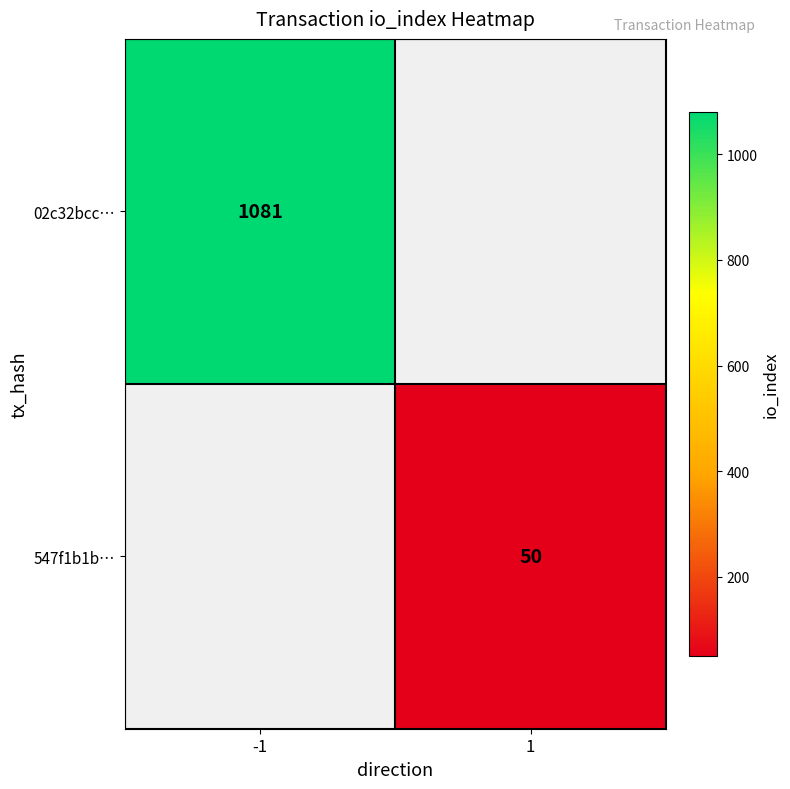

At which category does the chart reach its peak across all series?

-1